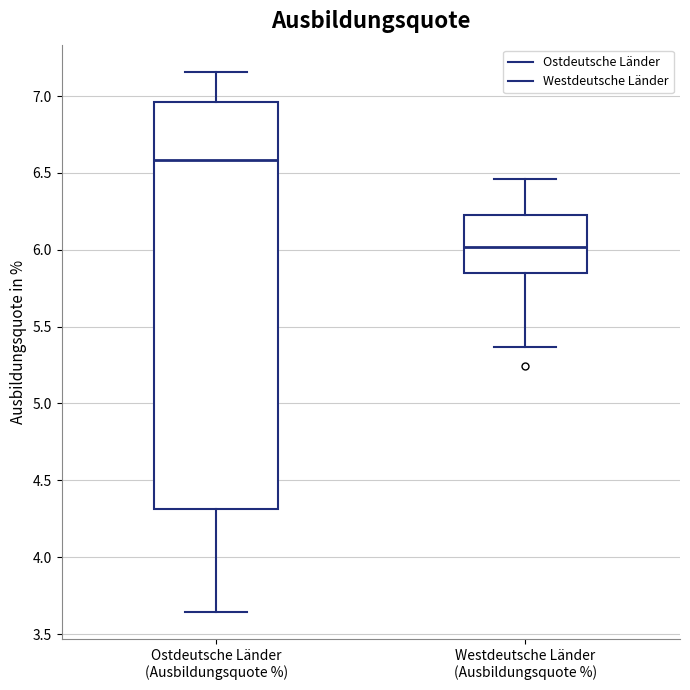

Which box's median line is the highest?

Ostdeutsche Länder (Ausbildungsquote %)